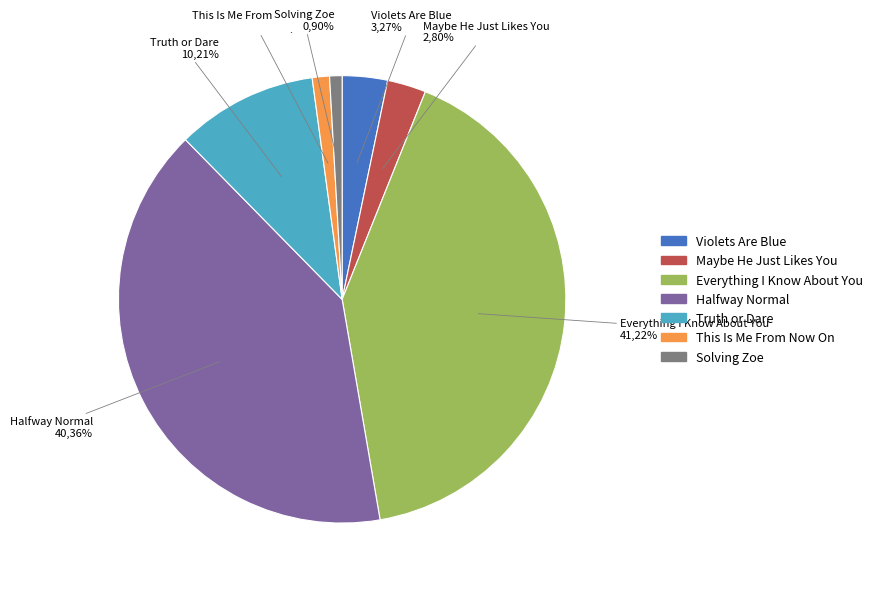

How many segments does this pie chart have?

7